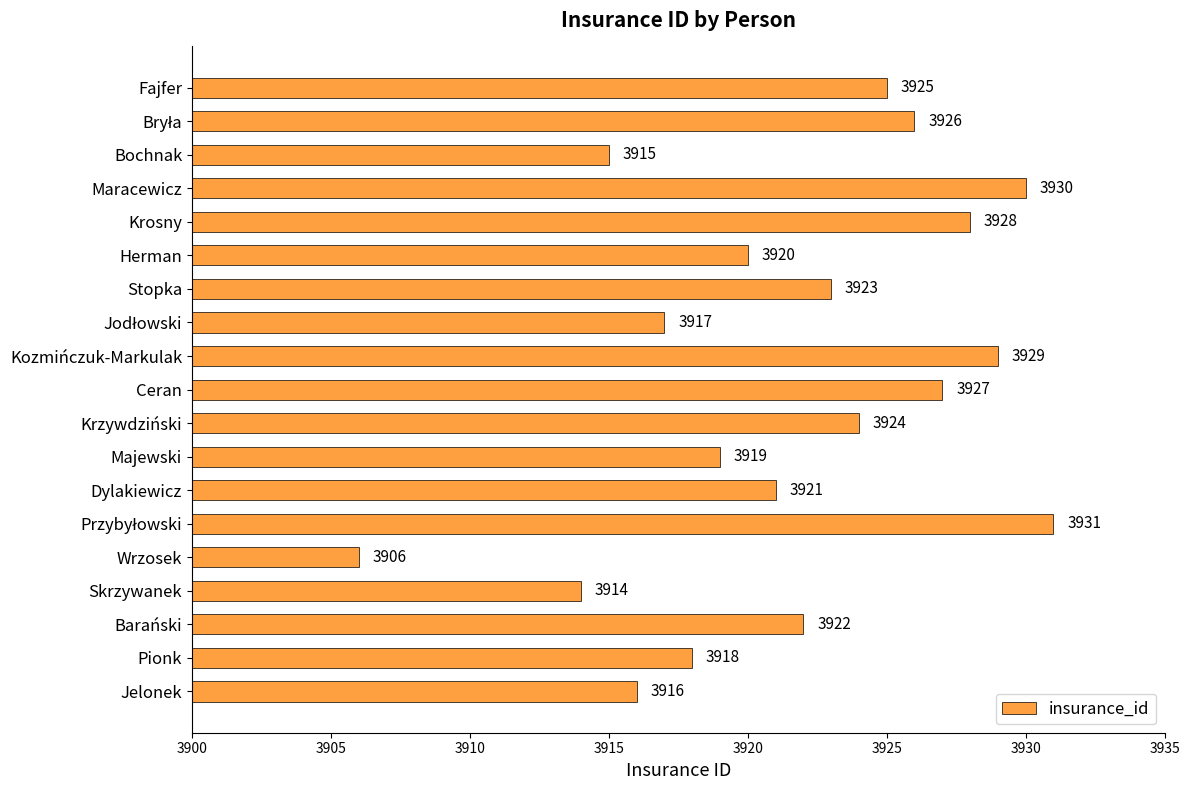

Reading bottom to top, extract all data points from this chart.

3916	3918	3922	3914	3906	3931	3921	3919	3924	3927	3929	3917	3923	3920	3928	3930	3915	3926	3925